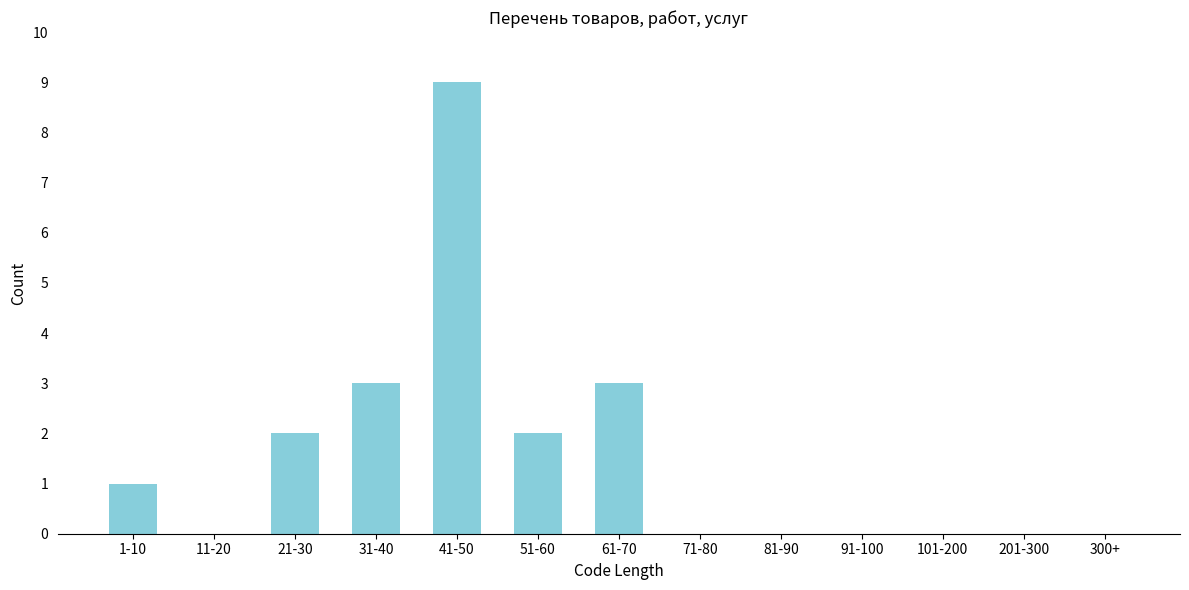

Reading right to left, transcribe all the data shown in this chart.

300+=0	201-300=0	101-200=0	91-100=0	81-90=0	71-80=0	61-70=3	51-60=2	41-50=9	31-40=3	21-30=2	11-20=0	1-10=1